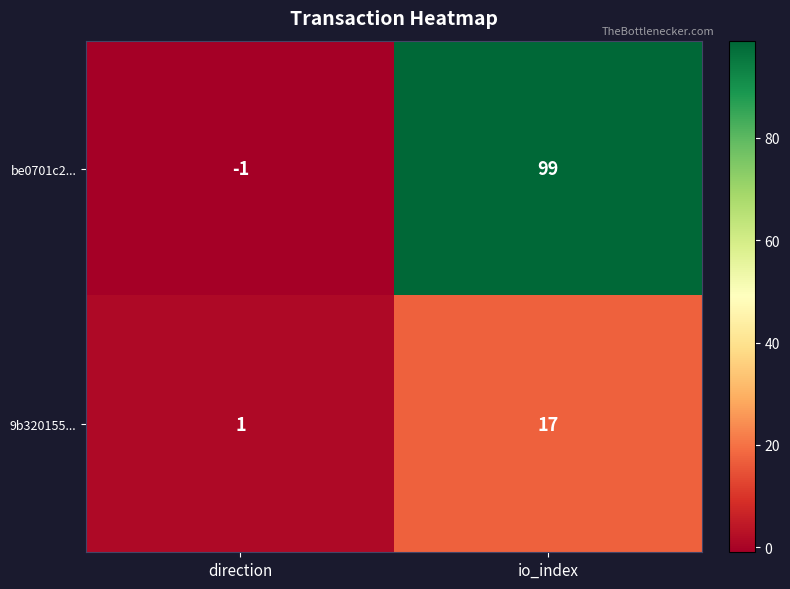

What is the approximate value of be0701c2... at io_index, to the nearest 5?

100